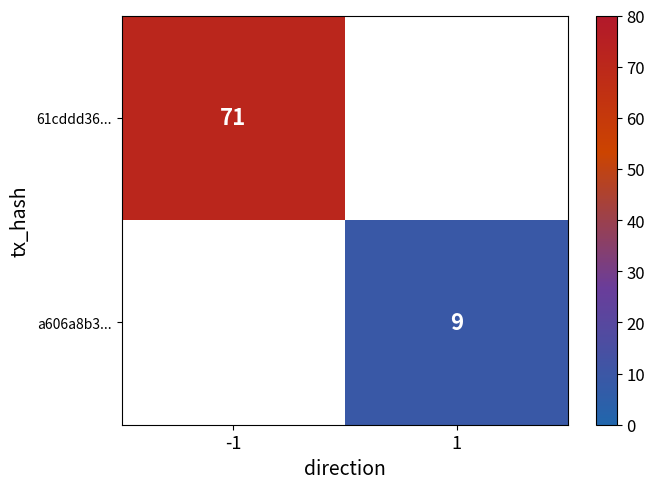

Between 1 and -1, which is larger?

-1